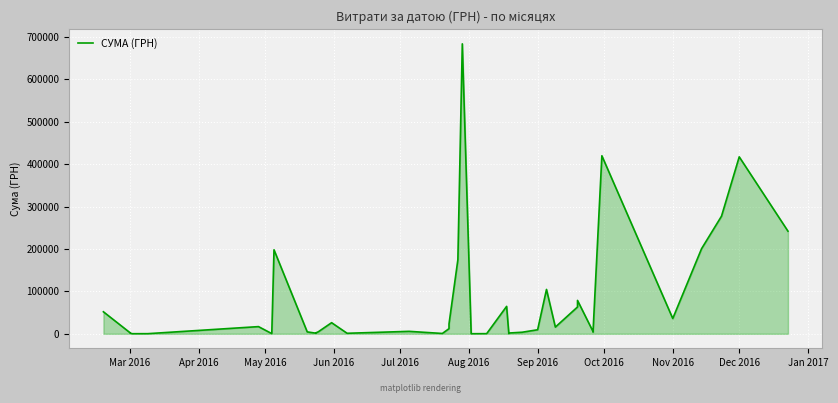

What is the smallest value displayed?

143.5